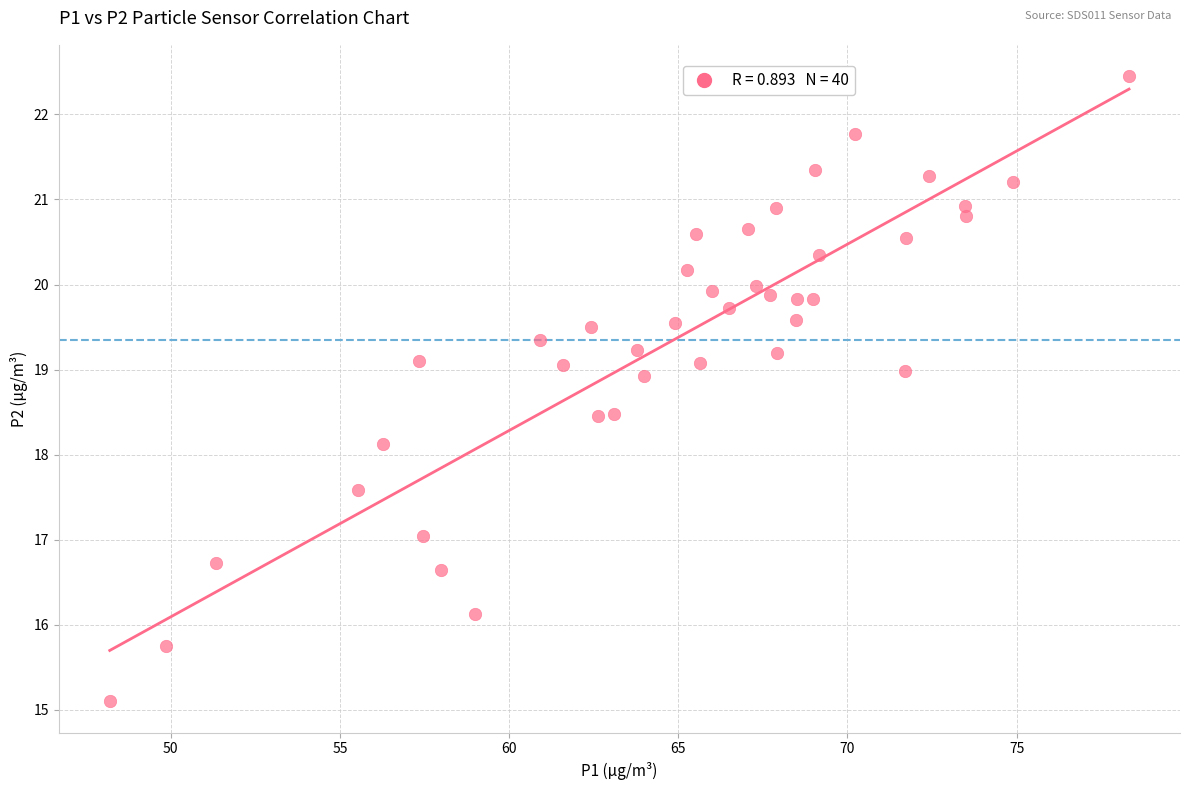

What Y value in the scatter plot is closest to 18?

18.1